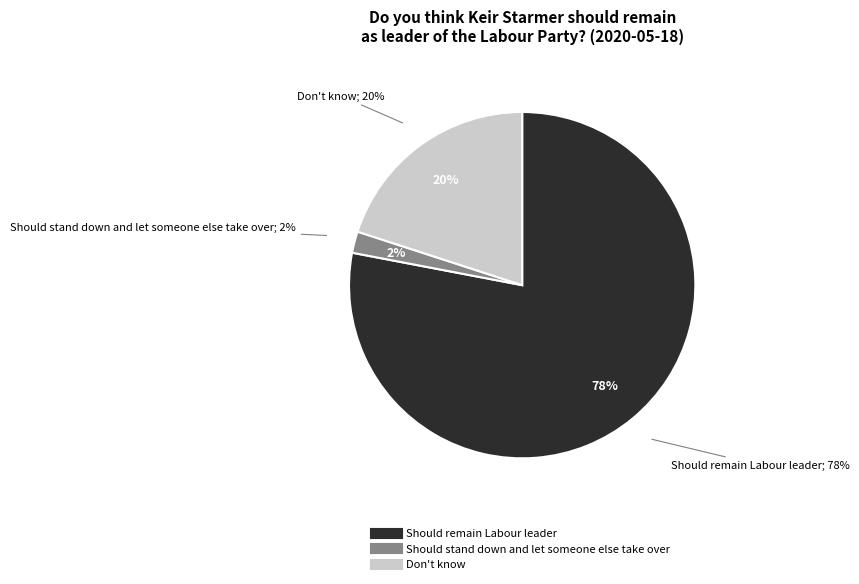

How many slices are in this pie chart?

3